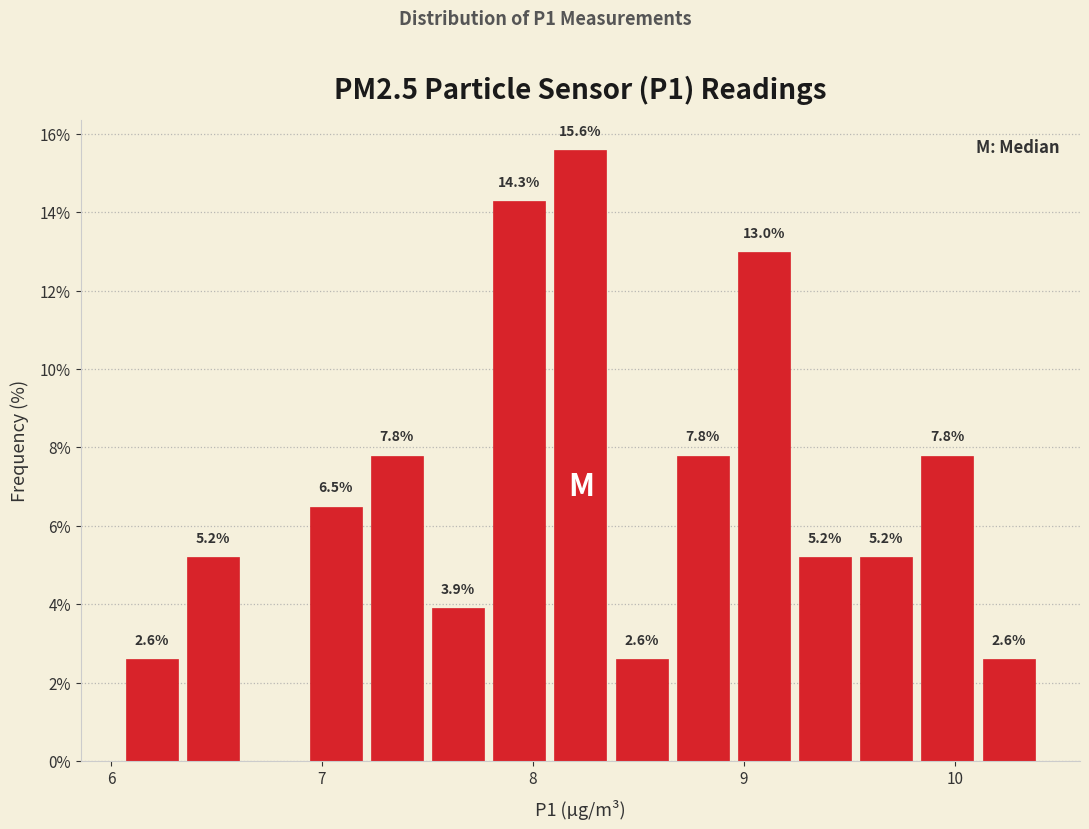

Read against the x-axis, roughly where is the centre of the tallest bar?

8.2